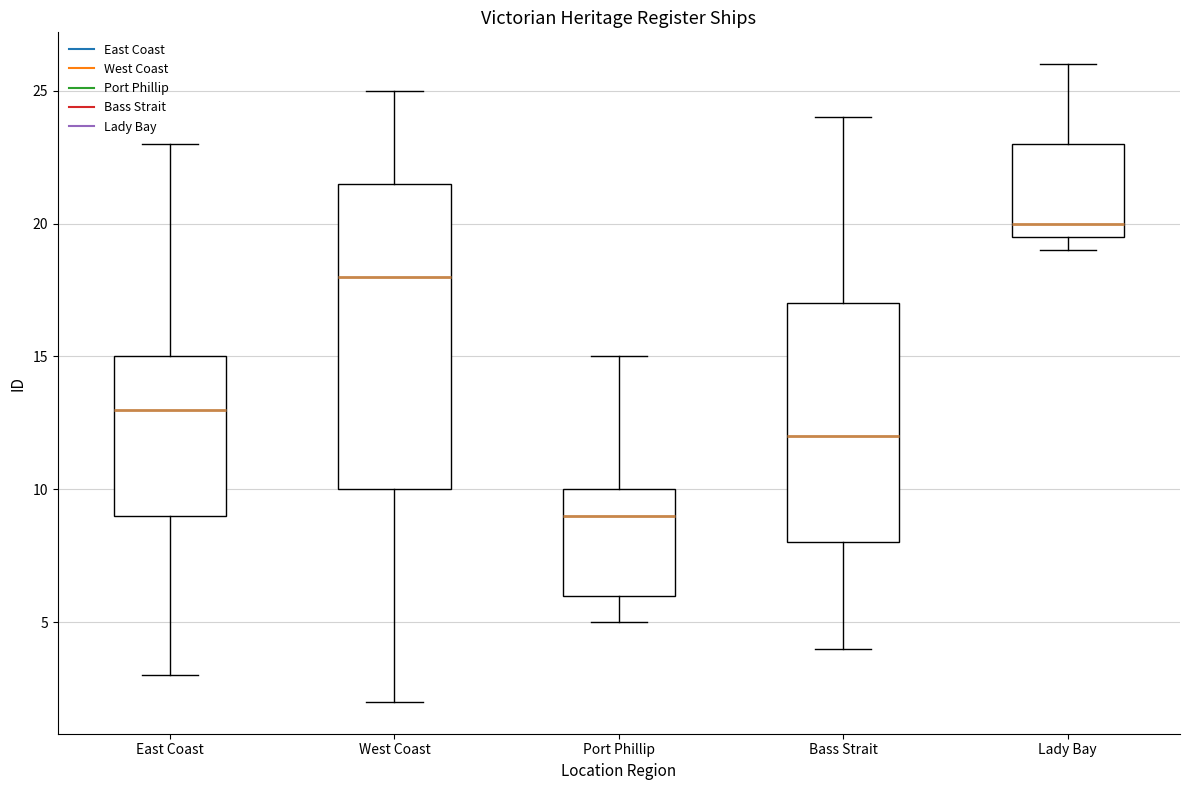

Where does the upper whisker of the box for West Coast end on the y-axis? The values are not printed on the chart, so give them approximately, as read against the axis.

25.0